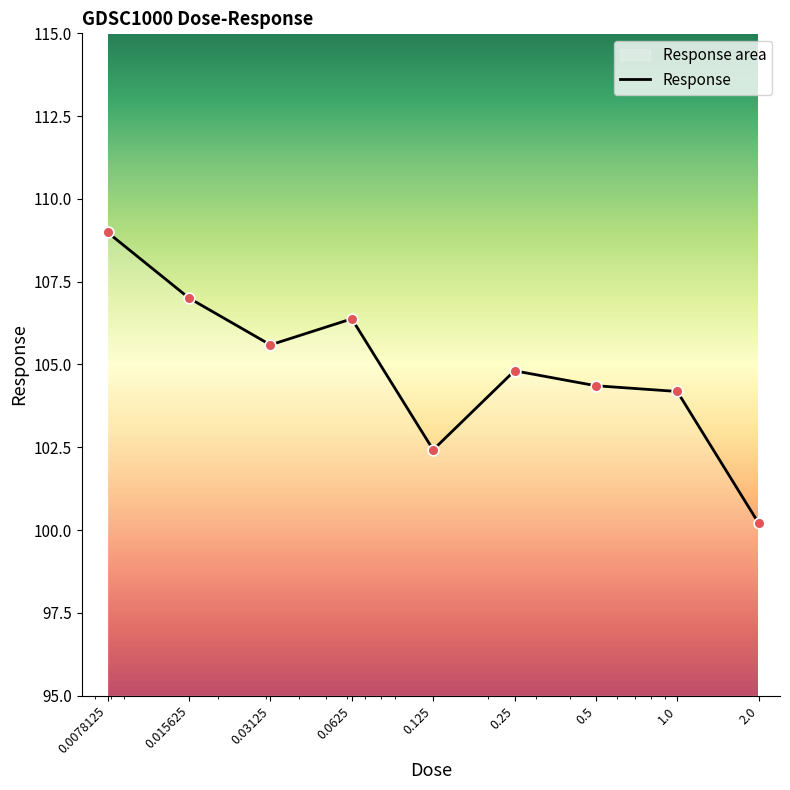

What is the change in value from 0.0078125 to 0.015625?

-2.0